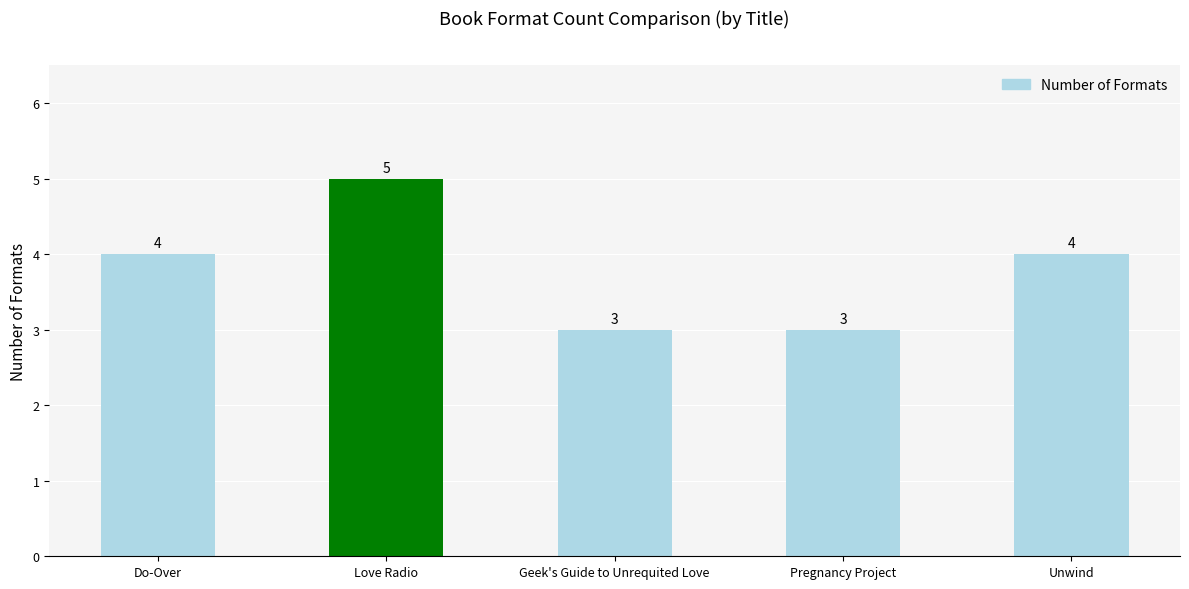

What is the label of the 2nd bar from the right?

Pregnancy Project